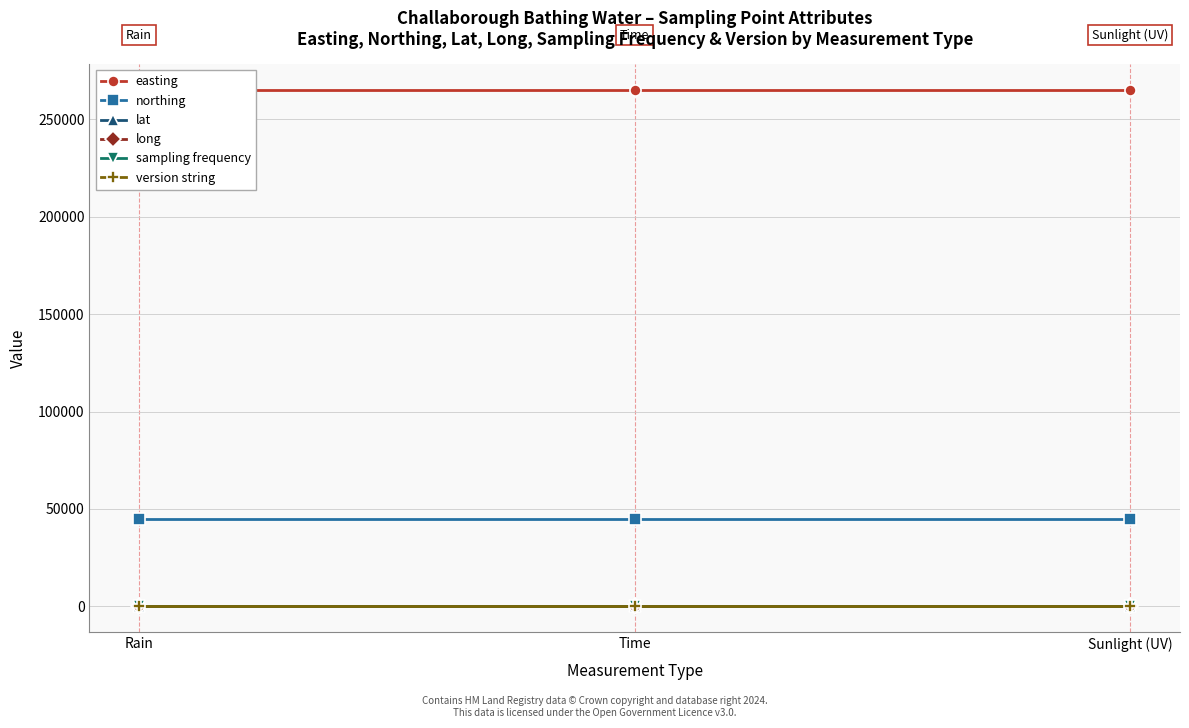

Which series has the largest total across all categories?

easting